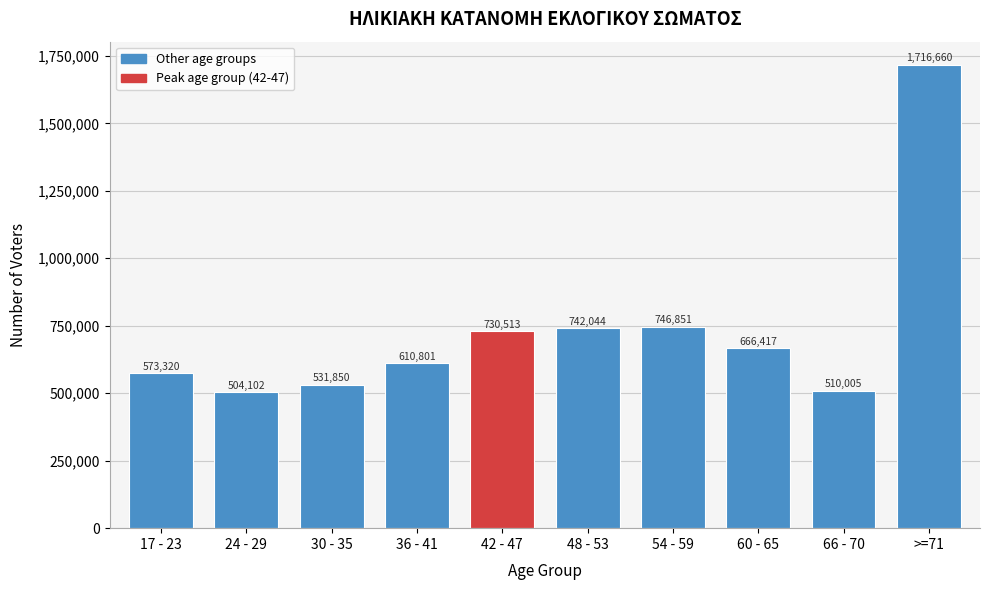

Reading left to right, extract all data points from this chart.

17 - 23=573320	24 - 29=504102	30 - 35=531850	36 - 41=610801	42 - 47=730513	48 - 53=742044	54 - 59=746851	60 - 65=666417	66 - 70=510005	>=71=1716660